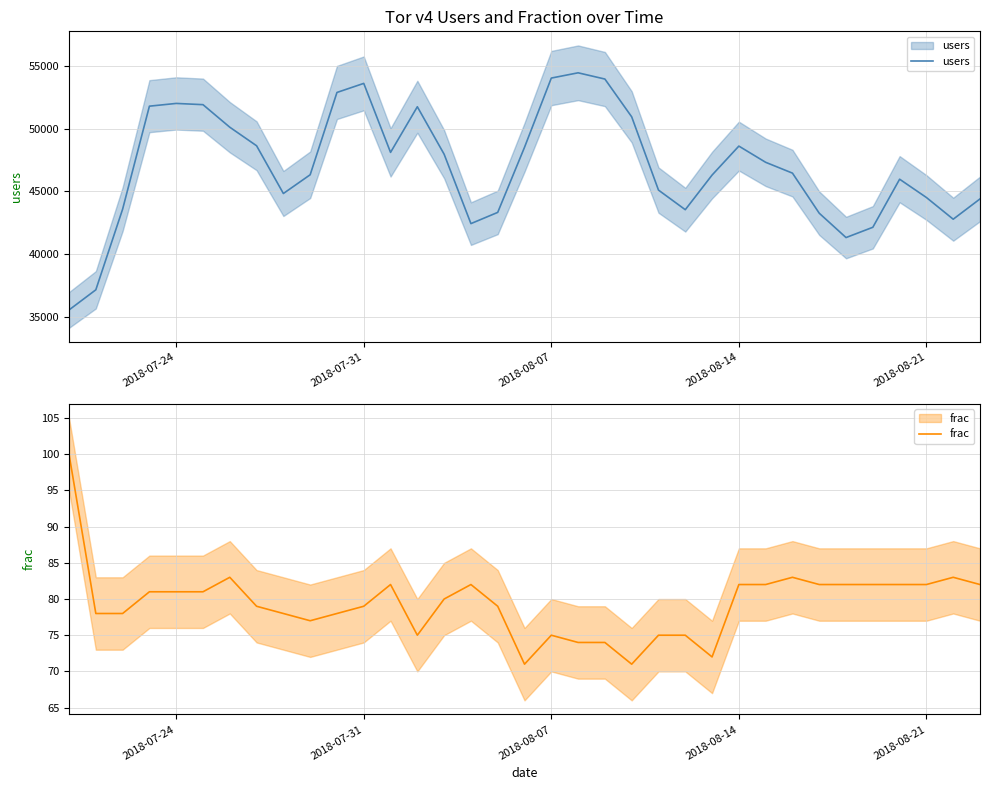

True or false: users has more than 1 points higher than both neighbors.

True